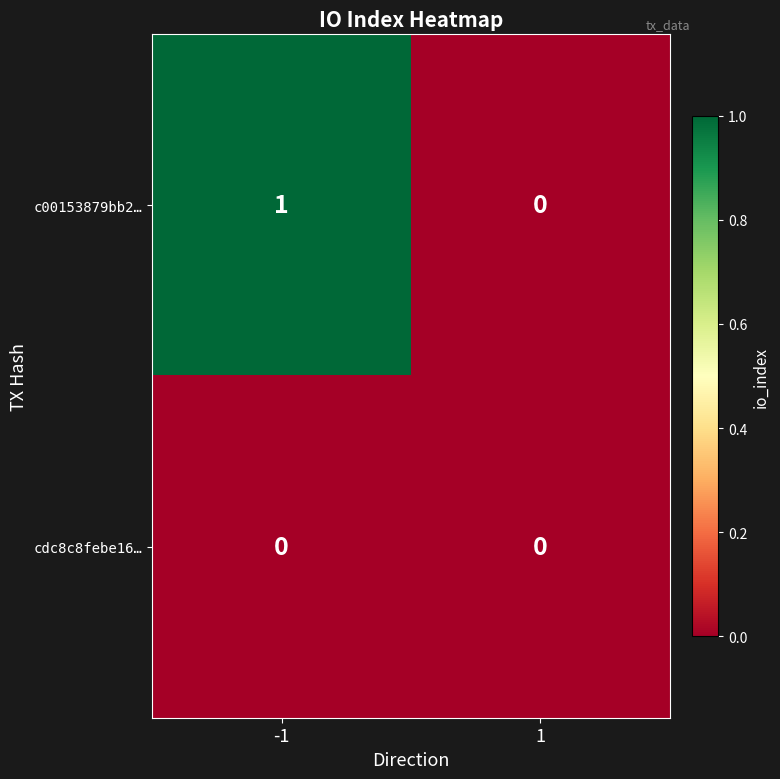

The value of c00153879bb2… at -1 is 1. True or false?

True